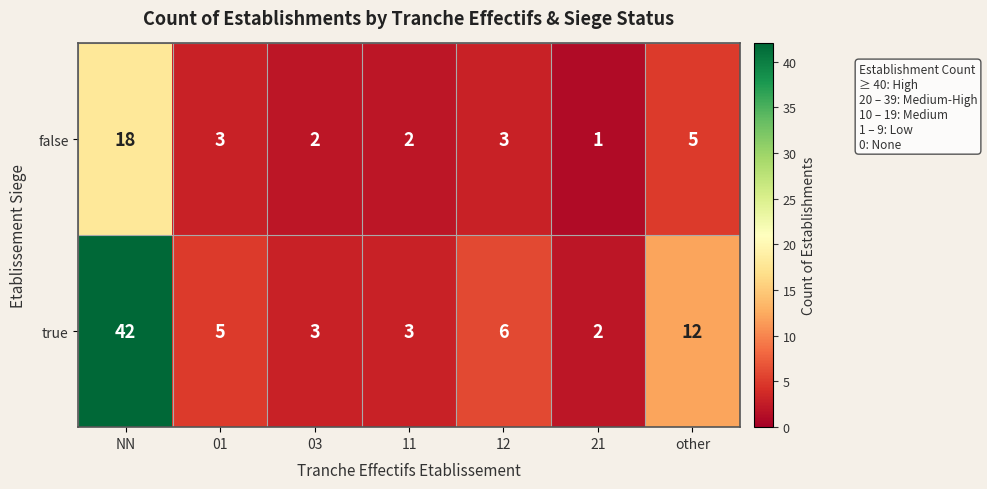

The value of true at 11 is 3. True or false?

True